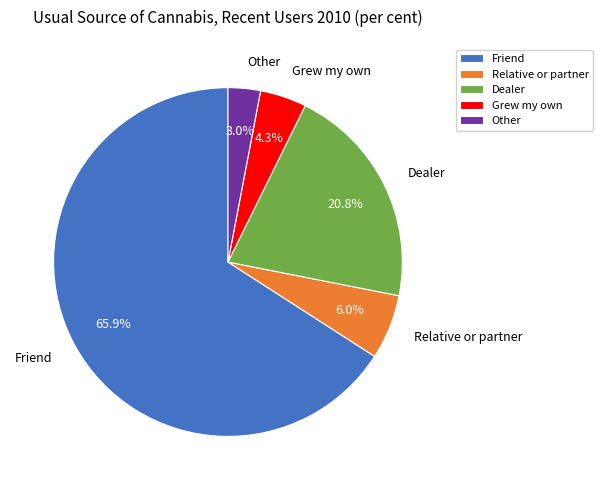

Is the sum of Dealer and Grew my own greater than half?

No